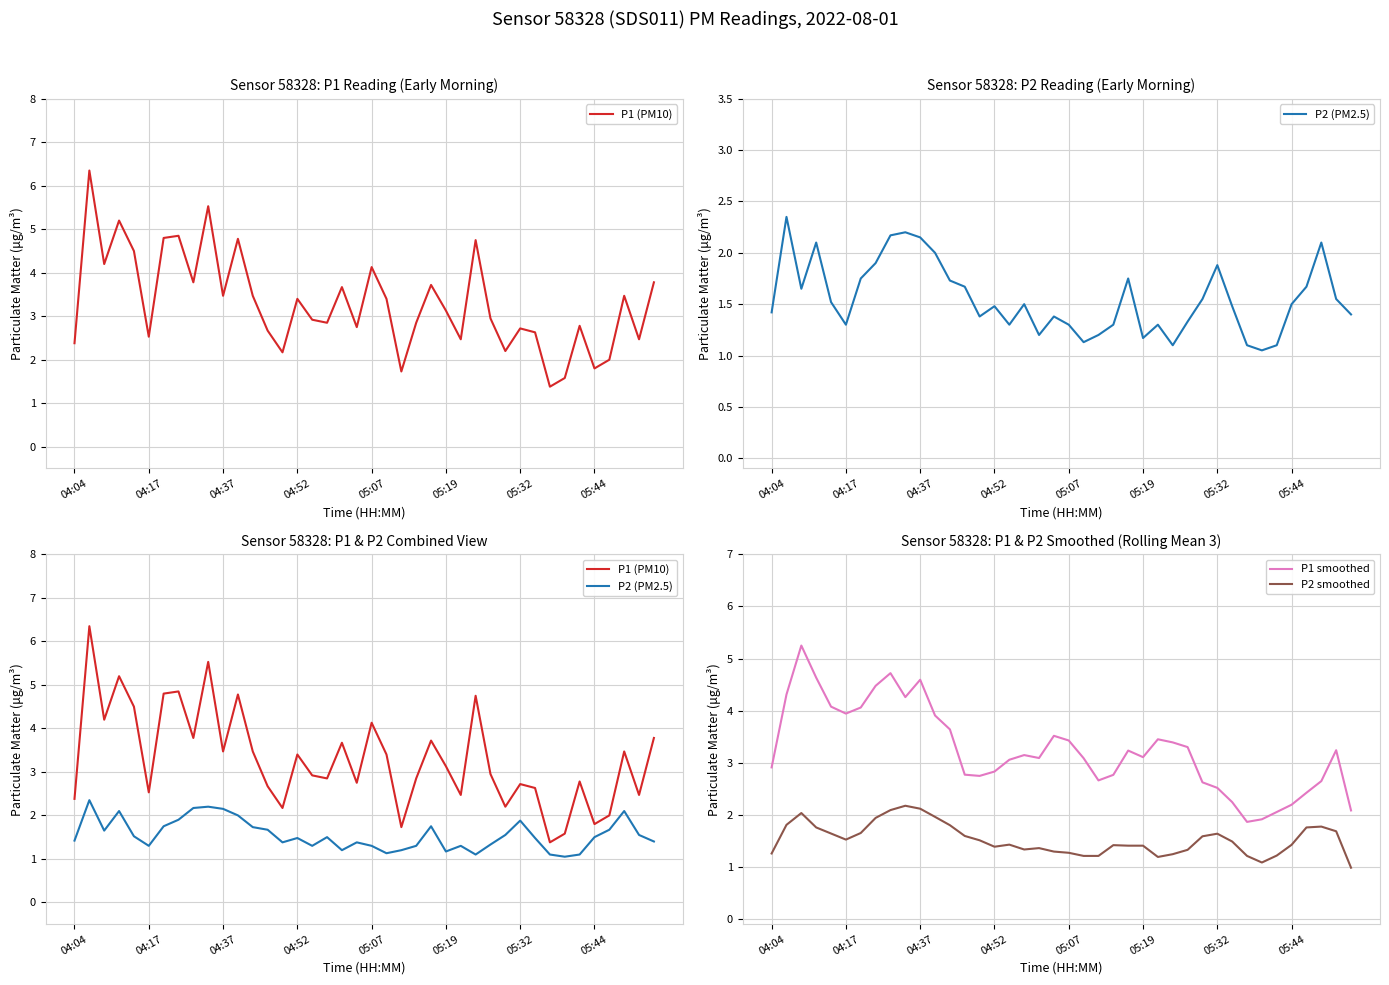

How many data points does each series have?

40